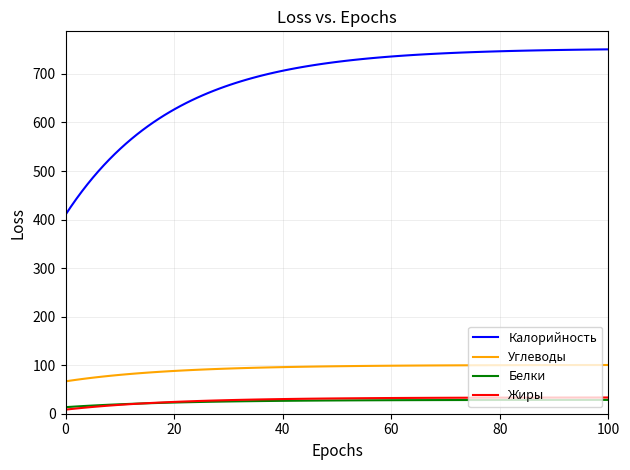

Which series has the widest spread of values?

Калорийность